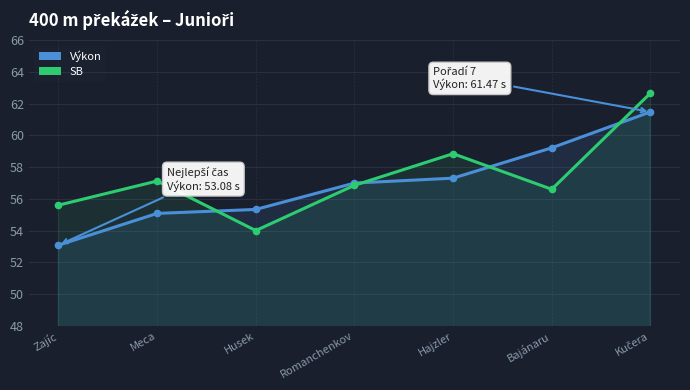

Reading left to right, list all the values displayed in this chart.

Výkon: Zajíc=53.1	Meca=55.1	Husek=55.3	Romanchenkov=57.0	Hajzler=57.3	Bajánaru=59.2	Kučera=61.5
SB: Zajíc=55.6	Meca=57.1	Husek=54.0	Romanchenkov=56.9	Hajzler=58.8	Bajánaru=56.6	Kučera=62.6